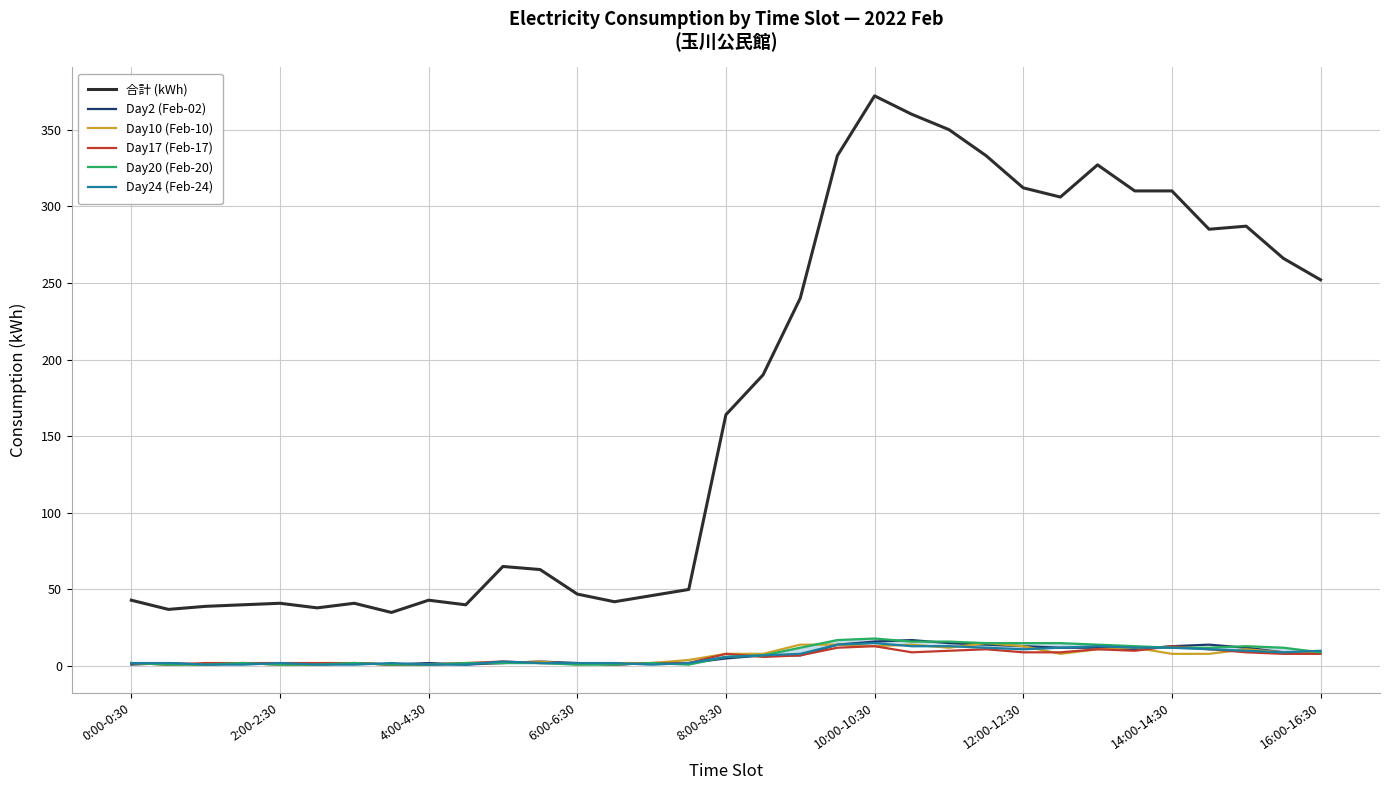

The 合計 (kWh) series shows 310 at 14:00-14:30. True or false?

True